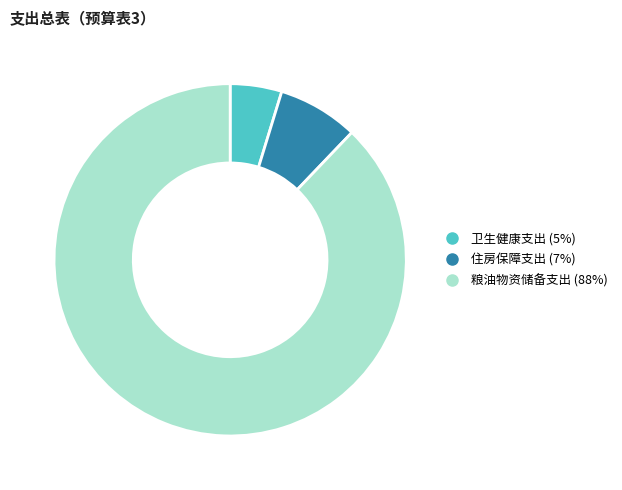

The 粮油物资储备支出 slice represents 88% of the pie. True or false?

True